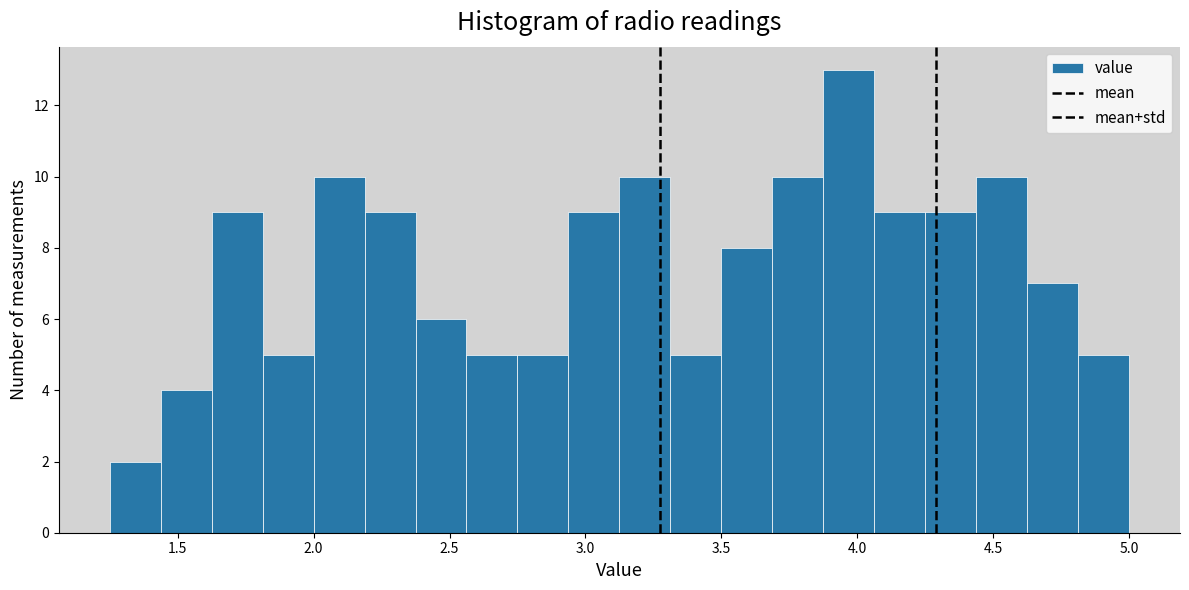

Around what value on the x-axis is the tallest bar? Give the approximate position of its centre, as read against the axis.

3.95